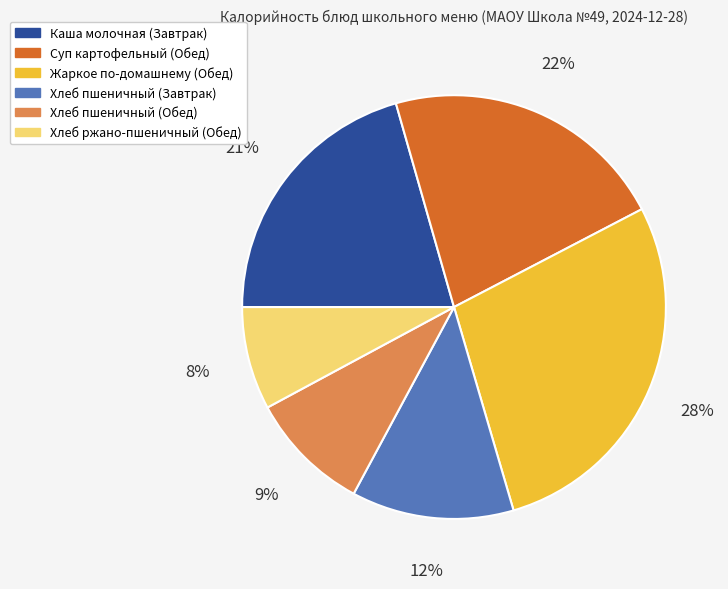

To the nearest percent, what is the combined percentage of Хлеб ржано-пшеничный (Обед) and Жаркое по-домашнему (Обед)?

36%